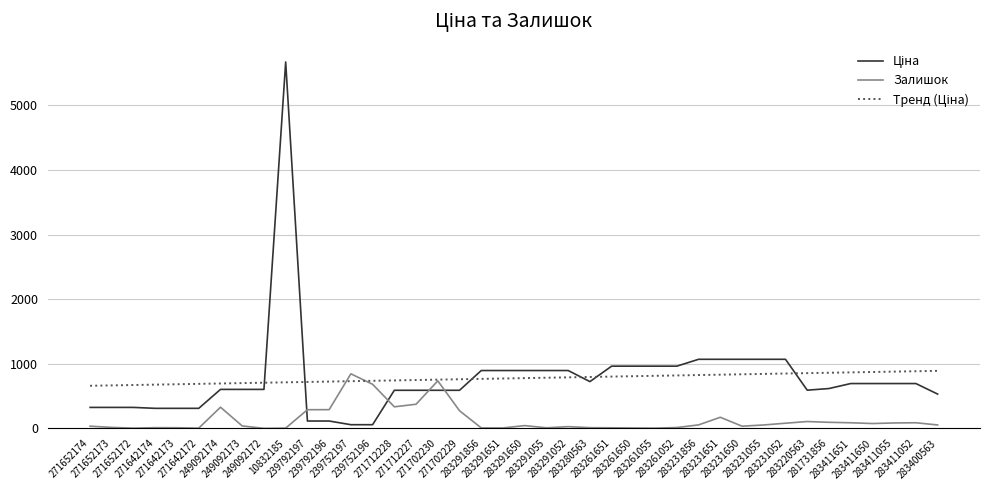

What is the maximum value shown in the chart?

5673.8